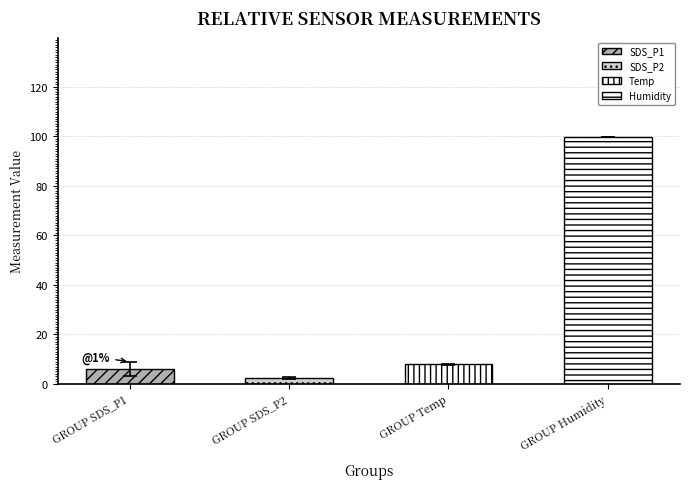

List the labels in order of value, smallest first.

SDS_P2, SDS_P1, Temp, Humidity